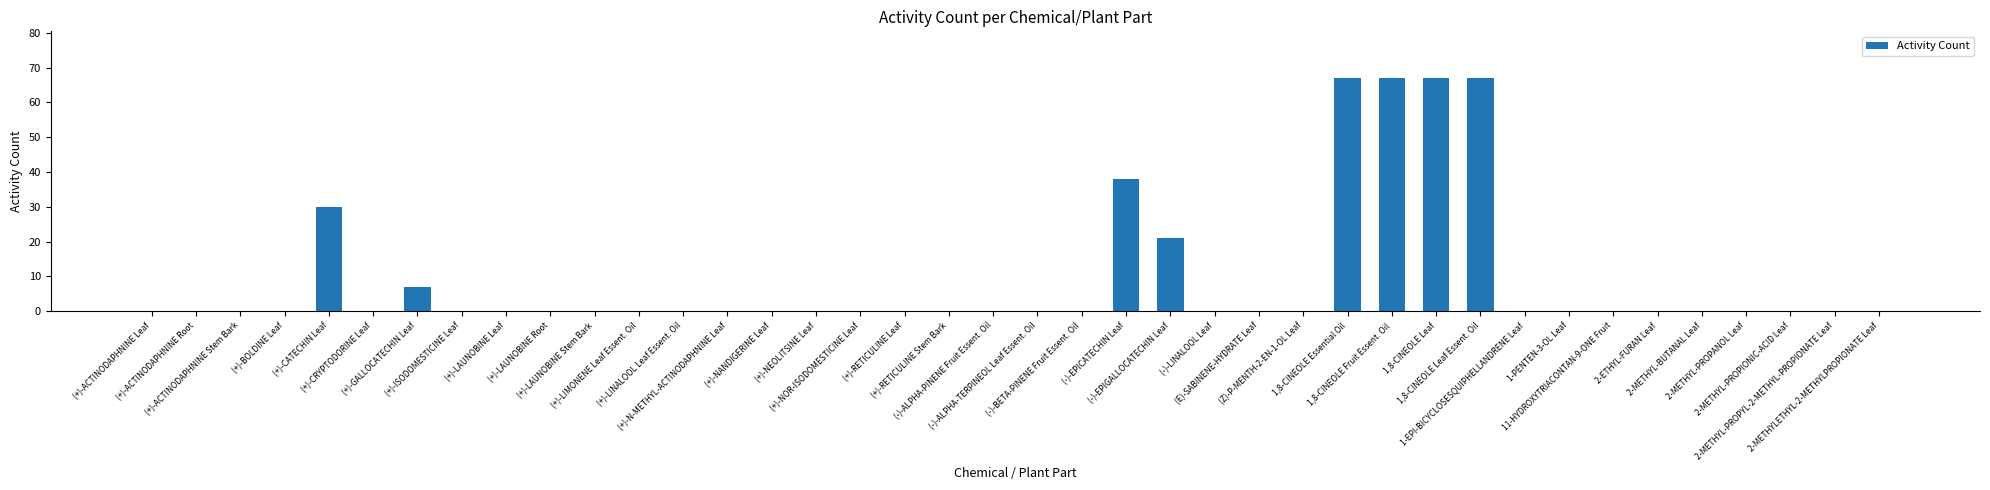

What is the sum of all values?

364